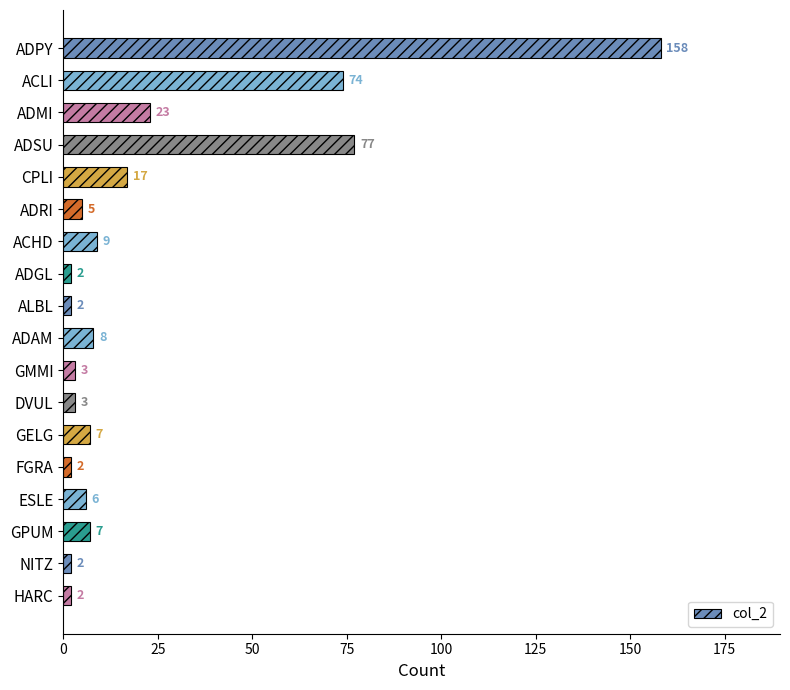

Reading top to bottom, what are all the values shown in this chart?

158	74	23	77	17	5	9	2	2	8	3	3	7	2	6	7	2	2